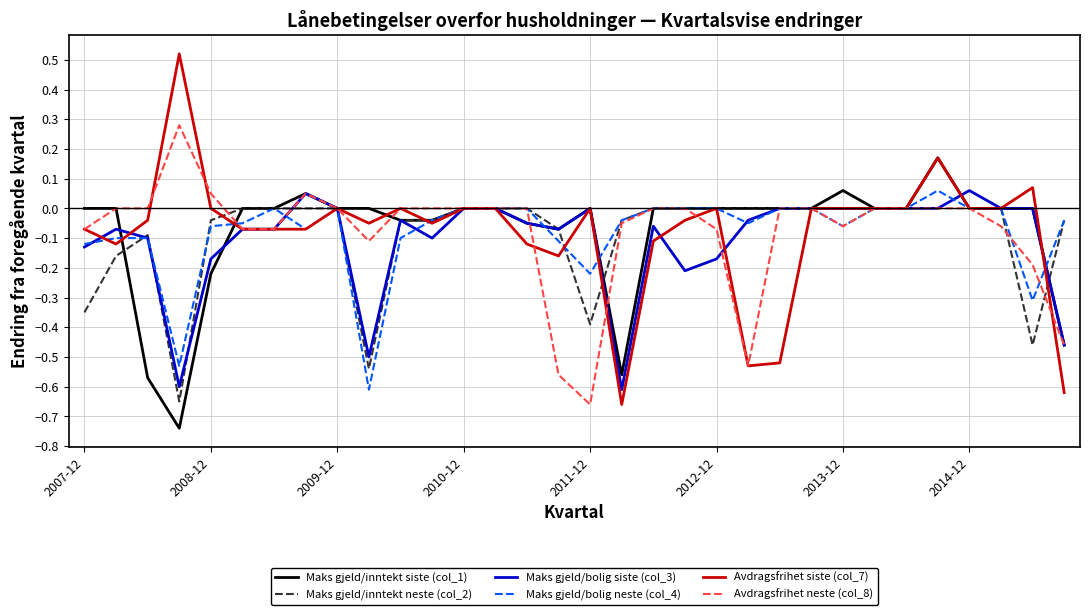

Which series has the widest spread of values?

Avdragsfrihet siste (col_7)